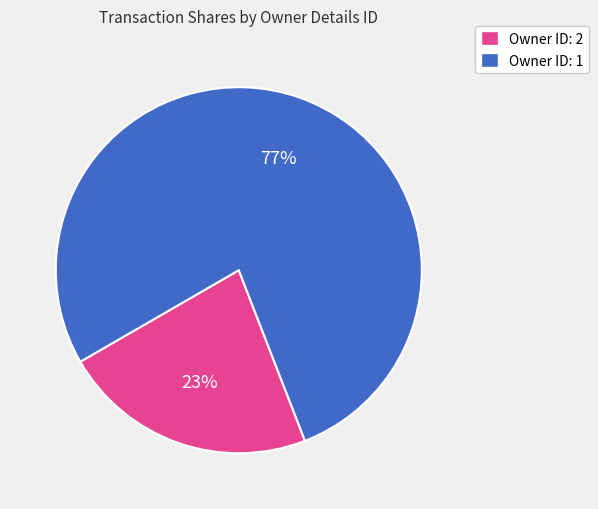

To the nearest percent, what is the average slice percentage?

50%